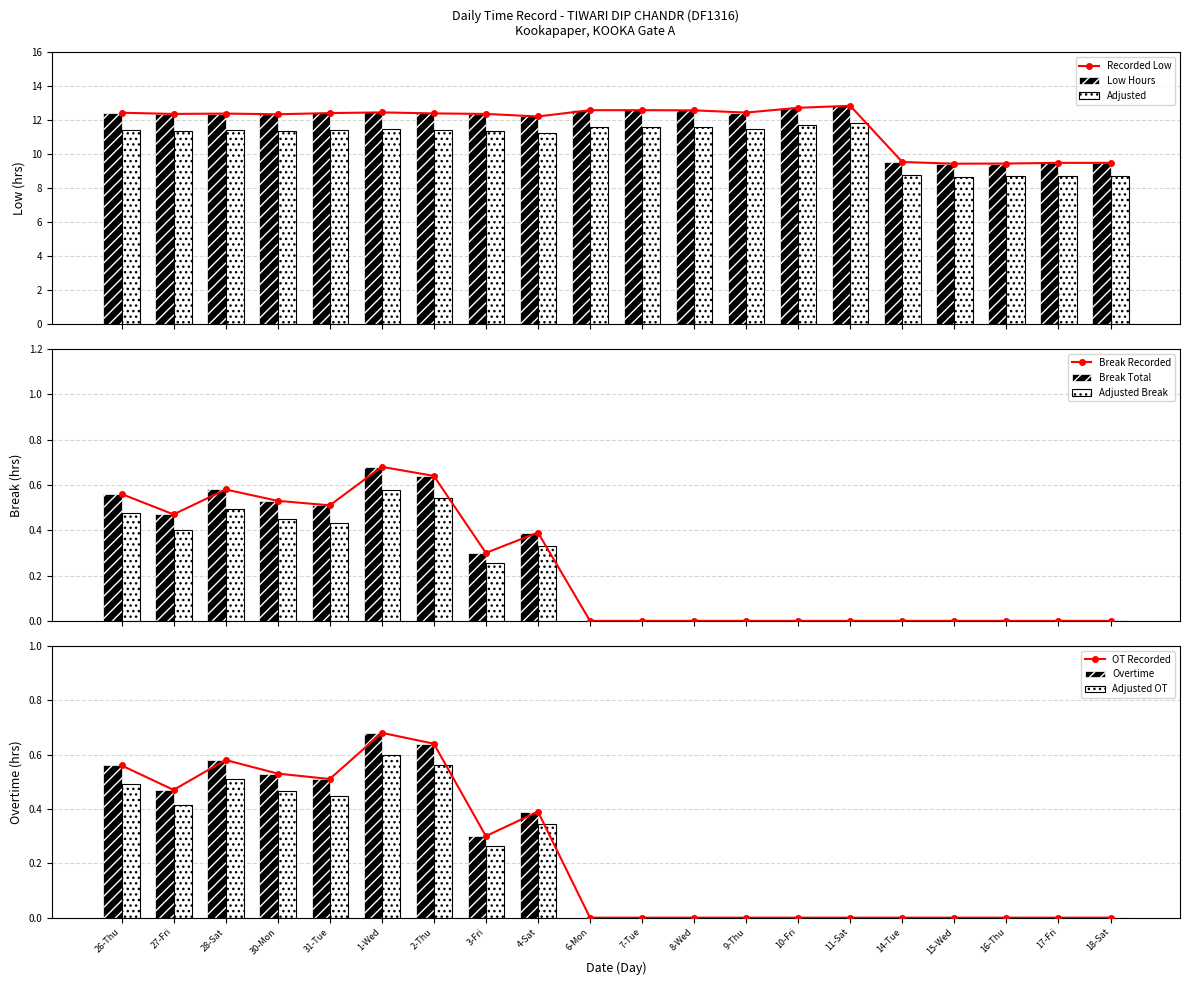

Reading left to right, list all the values displayed in this chart.

Low (hours): 26-Thu=12.4	27-Fri=12.4	28-Sat=12.4	30-Mon=12.3	31-Tue=12.4	1-Wed=12.5	2-Thu=12.4	3-Fri=12.4	4-Sat=12.2	6-Mon=12.6	7-Tue=12.6	8-Wed=12.6	9-Thu=12.4	10-Fri=12.7	11-Sat=12.8	14-Tue=9.5	15-Wed=9.4	16-Thu=9.4	17-Fri=9.5	18-Sat=9.5
Break Total: 26-Thu=0.6	27-Fri=0.5	28-Sat=0.6	30-Mon=0.5	31-Tue=0.5	1-Wed=0.7	2-Thu=0.6	3-Fri=0.3	4-Sat=0.4	6-Mon=0.0	7-Tue=0.0	8-Wed=0.0	9-Thu=0.0	10-Fri=0.0	11-Sat=0.0	14-Tue=0.0	15-Wed=0.0	16-Thu=0.0	17-Fri=0.0	18-Sat=0.0
Overtime: 26-Thu=0.6	27-Fri=0.5	28-Sat=0.6	30-Mon=0.5	31-Tue=0.5	1-Wed=0.7	2-Thu=0.6	3-Fri=0.3	4-Sat=0.4	6-Mon=0.0	7-Tue=0.0	8-Wed=0.0	9-Thu=0.0	10-Fri=0.0	11-Sat=0.0	14-Tue=0.0	15-Wed=0.0	16-Thu=0.0	17-Fri=0.0	18-Sat=0.0